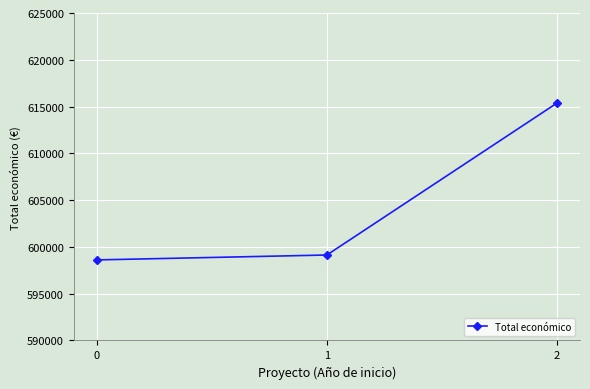

Rank the categories by value from lowest to highest.

0, 1, 2